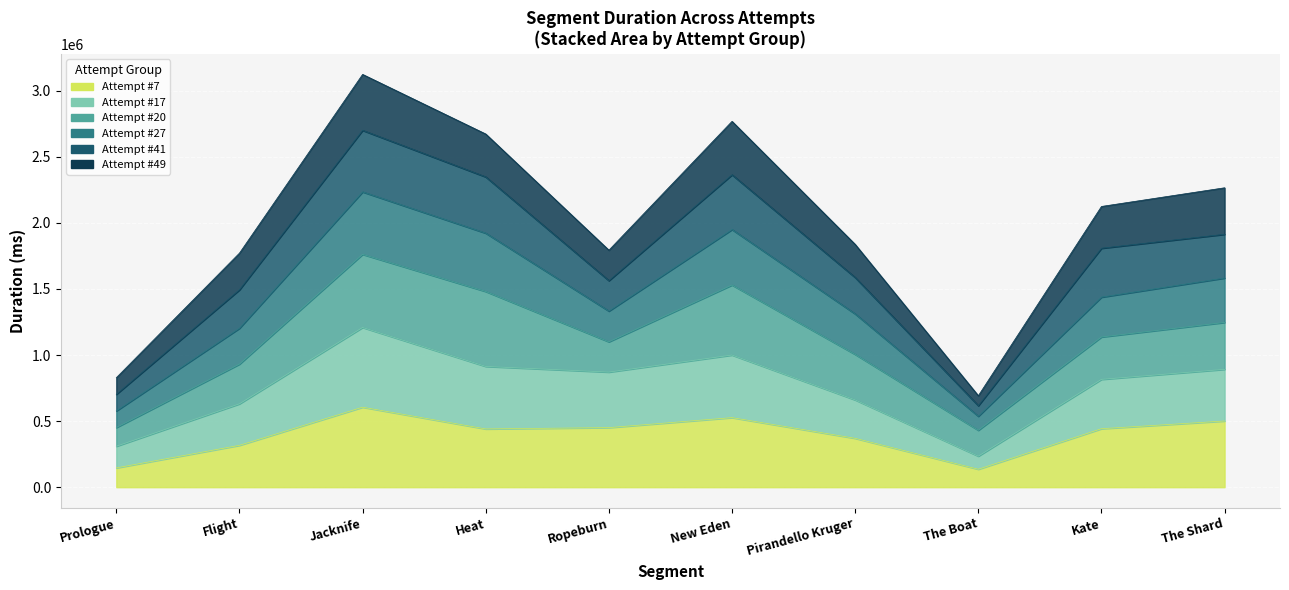

At which category does the chart reach its minimum across all series?

The Boat